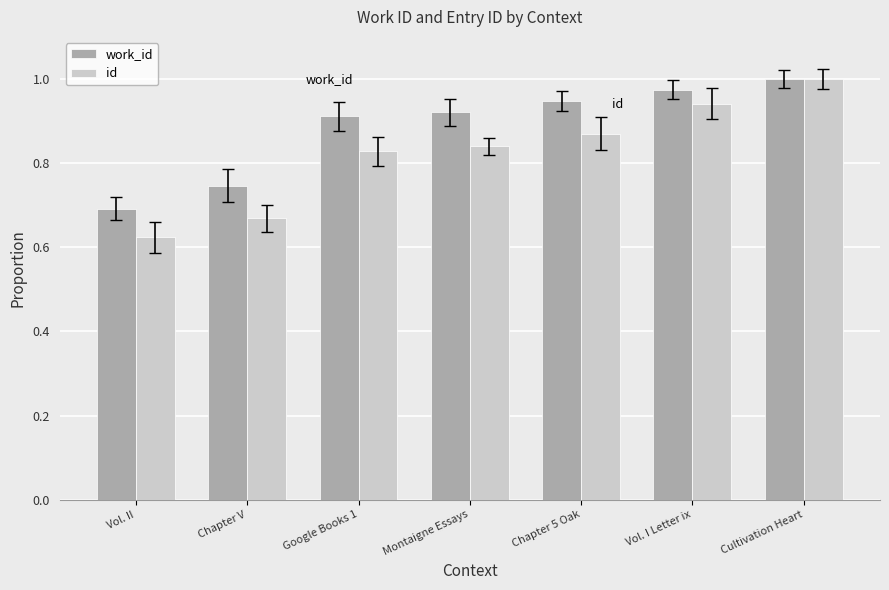

Rank the series at Chapter 5 Oak from lowest to highest value.

id, work_id